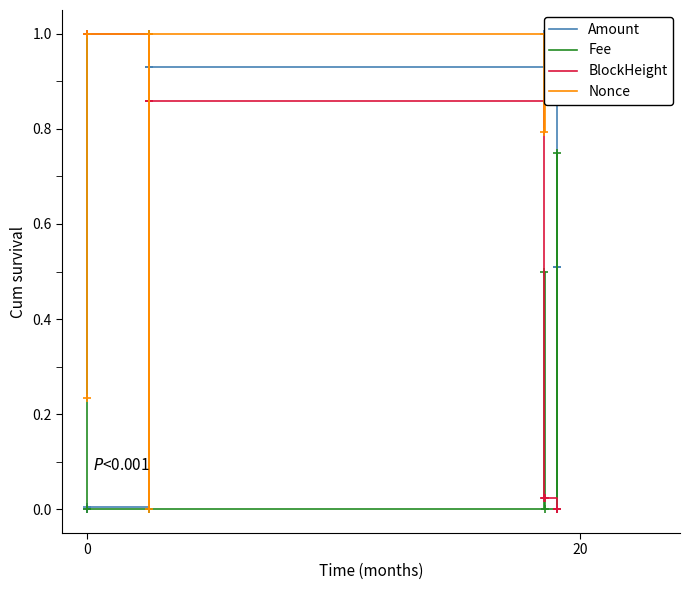

Which series ends up on top after the final intersection of BlockHeight and Nonce?

Nonce